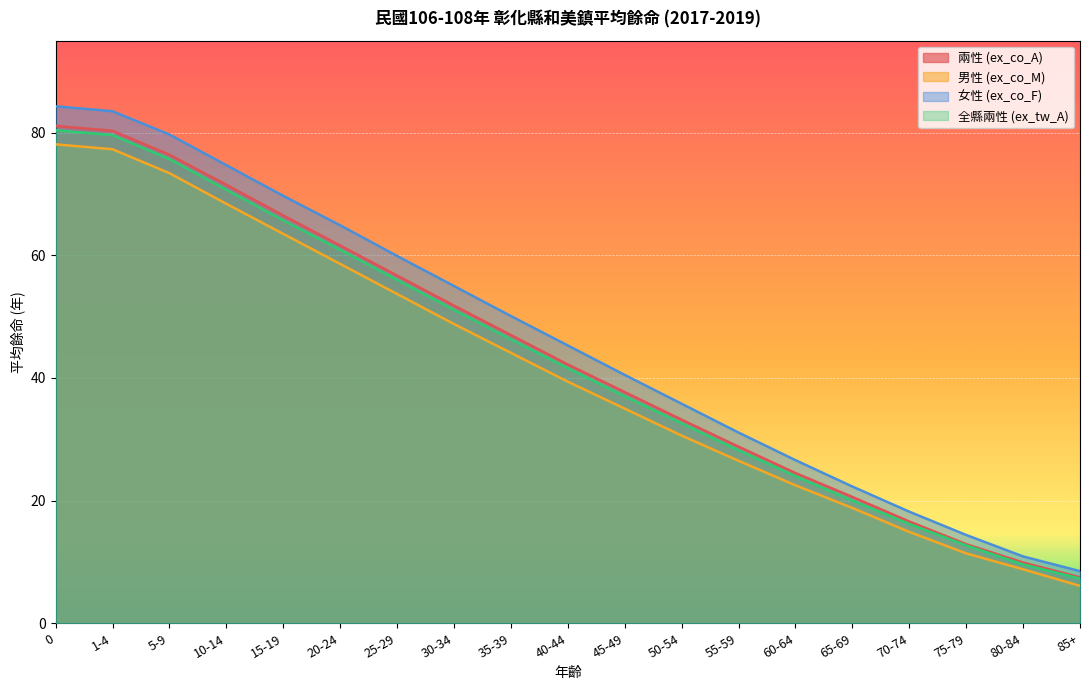

Reading left to right, list all the values displayed in this chart.

兩性 (ex_co_A): 0=81.1	1-4=80.3	5-9=76.4	10-14=71.5	15-19=66.5	20-24=61.6	25-29=56.7	30-34=51.8	35-39=47.0	40-44=42.2	45-49=37.7	50-54=33.2	55-59=28.8	60-64=24.5	65-69=20.6	70-74=16.6	75-79=12.9	80-84=9.9	85+=7.5
男性 (ex_co_M): 0=78.1	1-4=77.3	5-9=73.4	10-14=68.4	15-19=63.5	20-24=58.6	25-29=53.7	30-34=48.8	35-39=44.1	40-44=39.4	45-49=35.0	50-54=30.6	55-59=26.5	60-64=22.5	65-69=18.8	70-74=14.9	75-79=11.4	80-84=8.8	85+=6.1
女性 (ex_co_F): 0=84.3	1-4=83.5	5-9=79.7	10-14=74.7	15-19=69.7	20-24=64.9	25-29=59.9	30-34=55.0	35-39=50.1	40-44=45.3	45-49=40.5	50-54=35.8	55-59=31.1	60-64=26.6	65-69=22.3	70-74=18.2	75-79=14.4	80-84=10.9	85+=8.5
全縣兩性 (ex_tw_A): 0=80.4	1-4=79.6	5-9=75.7	10-14=70.7	15-19=65.7	20-24=60.9	25-29=56.0	30-34=51.1	35-39=46.3	40-44=41.6	45-49=37.0	50-54=32.6	55-59=28.2	60-64=24.0	65-69=20.0	70-74=16.2	75-79=12.7	80-84=9.6	85+=7.3